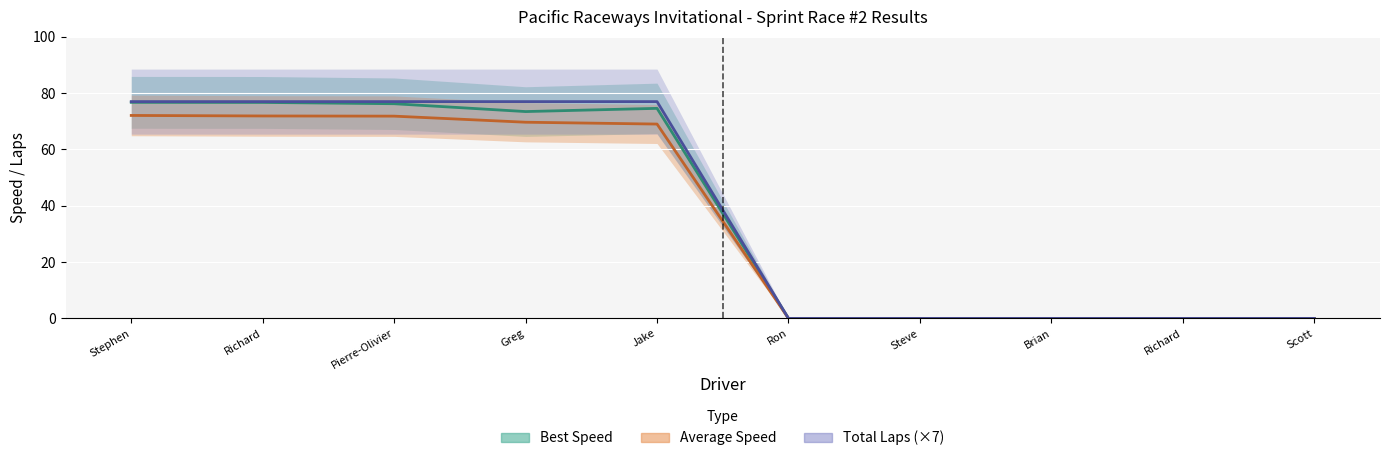

What is the sum of the Best Speed values at Brian and Jake?

74.6